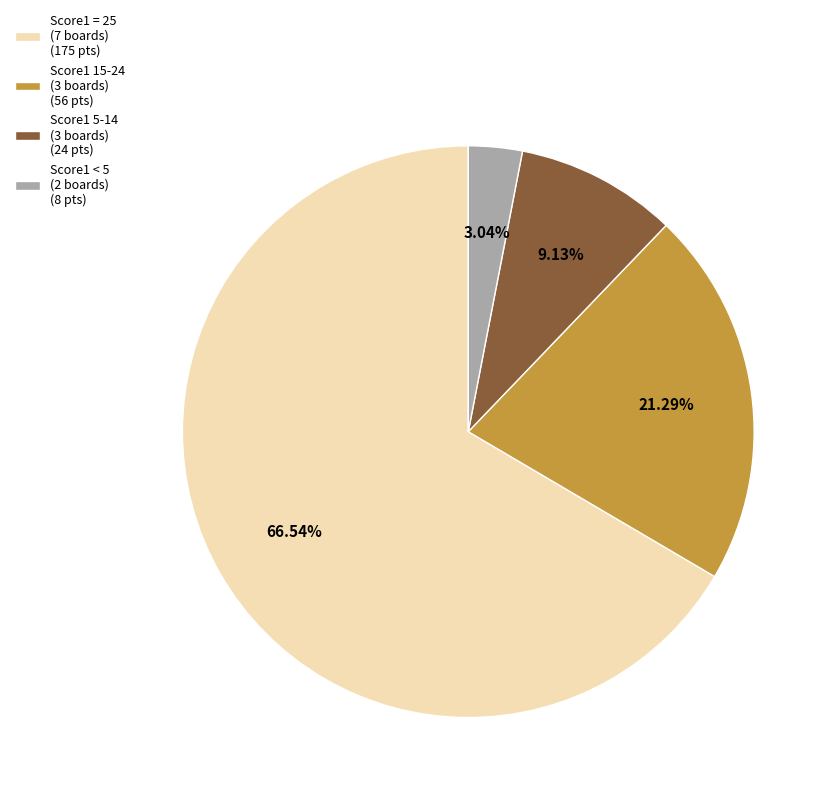

Is the sum of Score1 15-24 (3 boards) (56 pts) and Score1 = 25 (7 boards) (175 pts) greater than half?

Yes